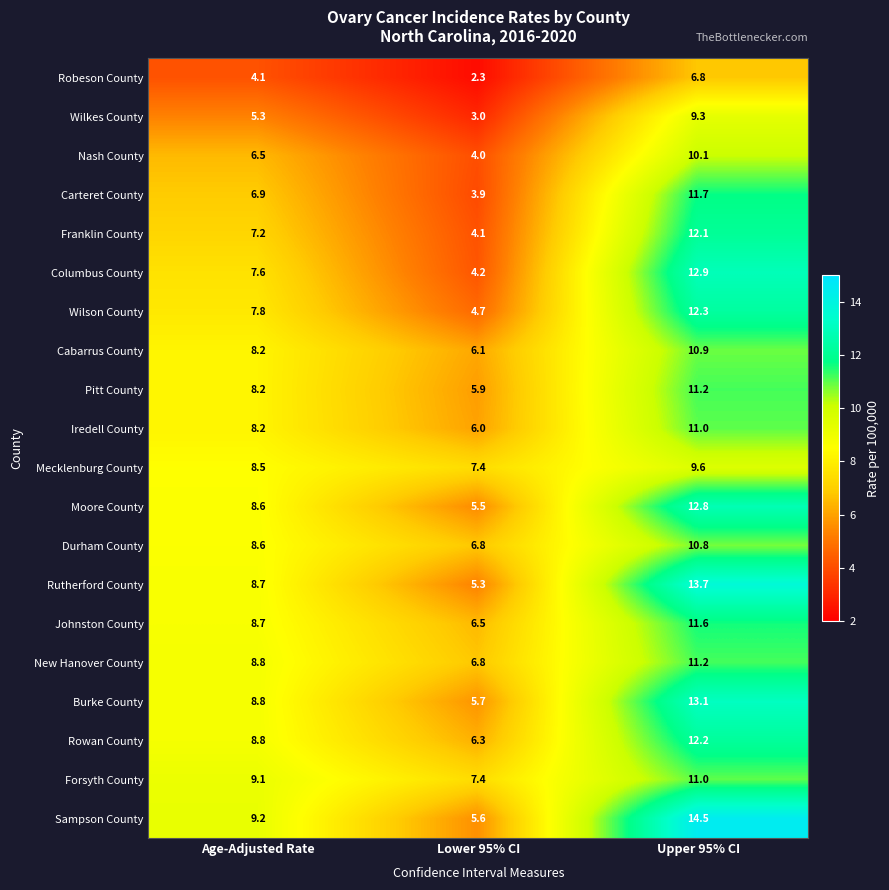

How many values in the Sampson County series exceed 9?

2